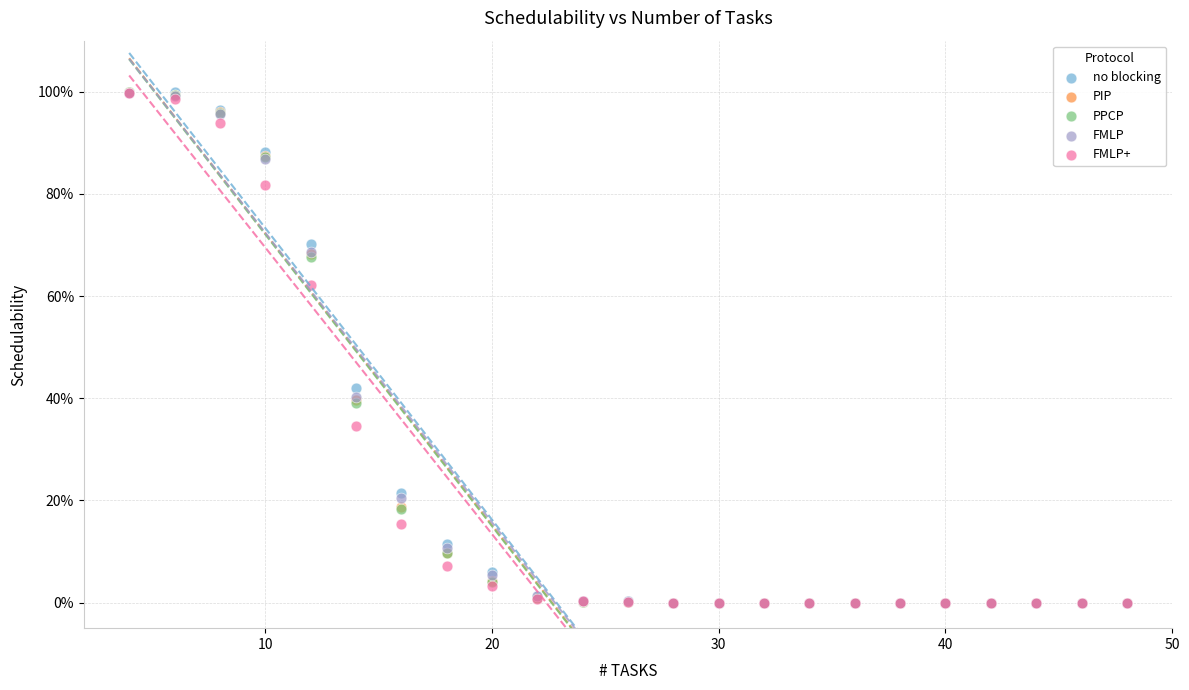

Which series has the largest Y range (max minus min)?

no blocking